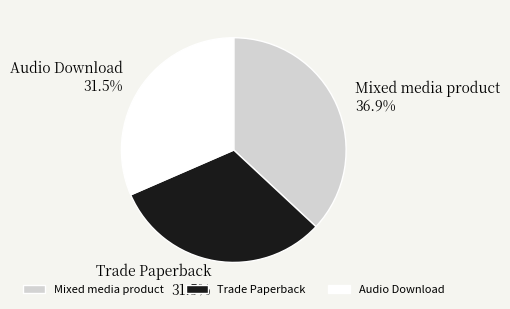

To the nearest percent, what is the combined percentage of Mixed media product and Audio Download?

68%